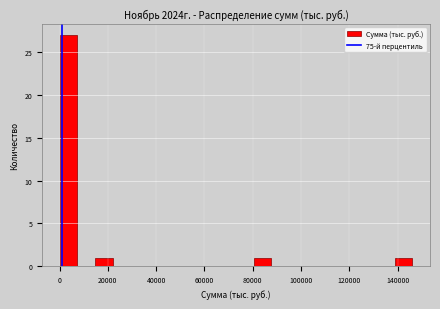

Around what value on the x-axis is the tallest bar? Give the approximate position of its centre, as read against the axis.

4000